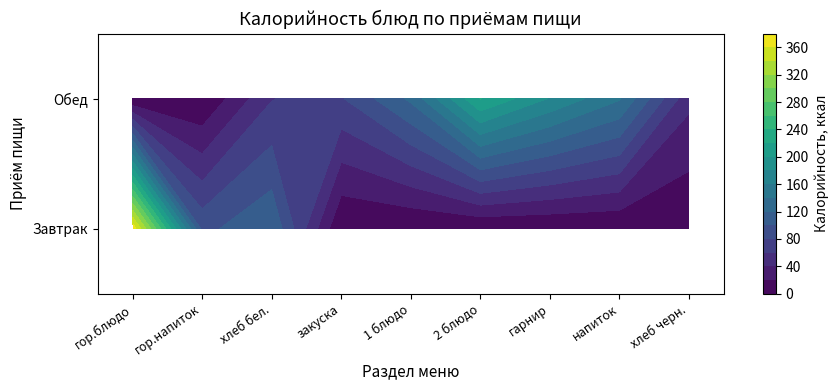

At which label does Завтрак reach its minimum?

закуска